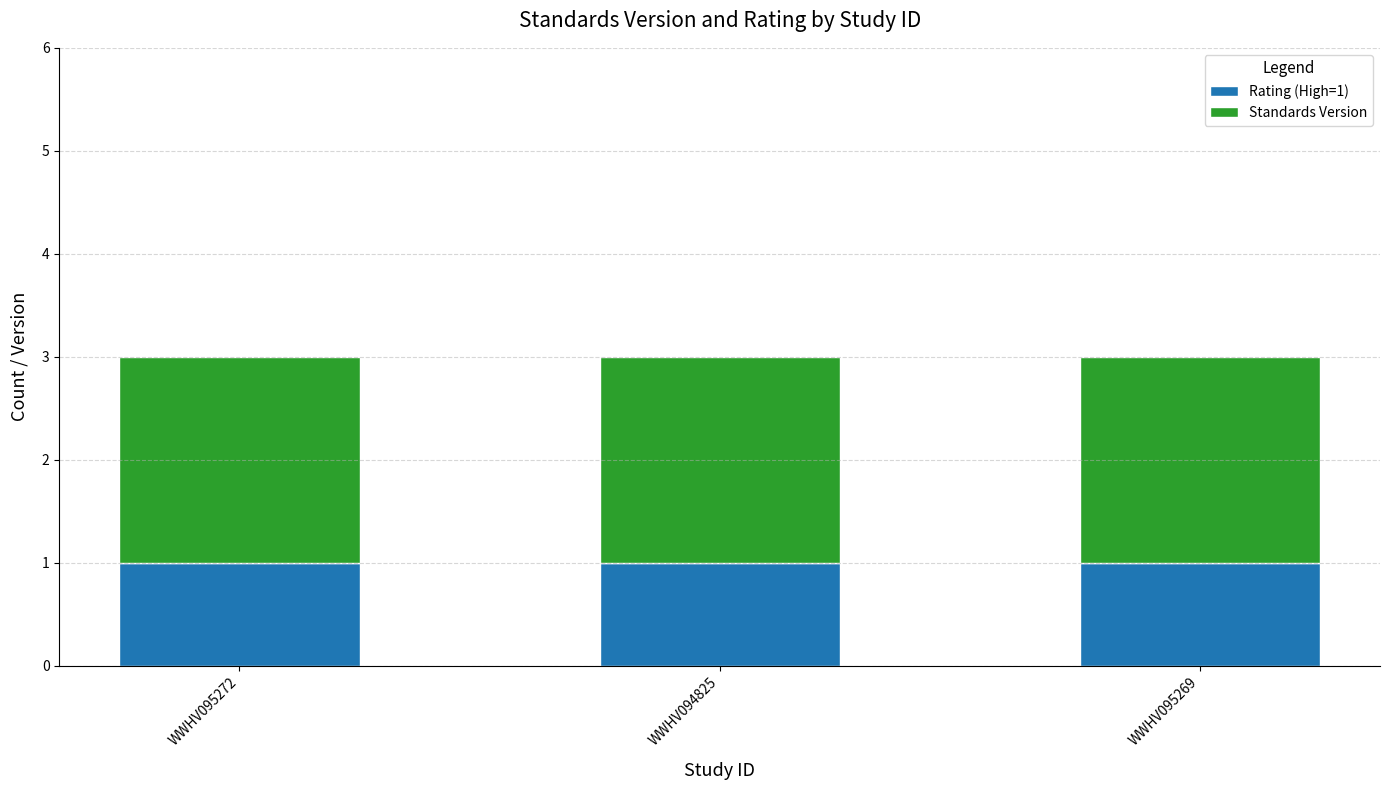

The Rating (High=1) series shows 1 at WWHV094825. True or false?

True